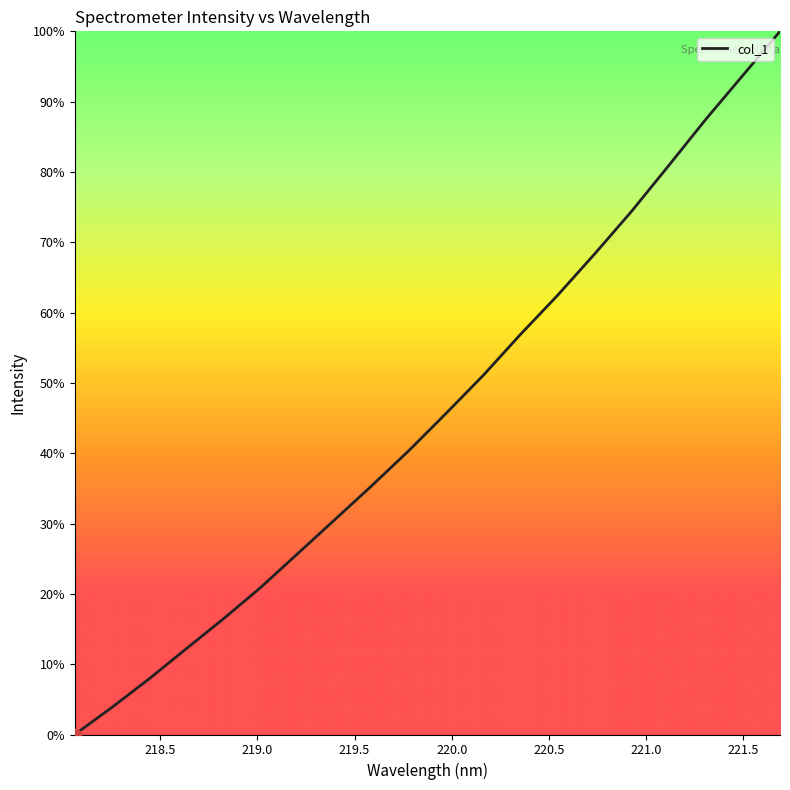

What is the difference between the maximum and minimum values?

100.0